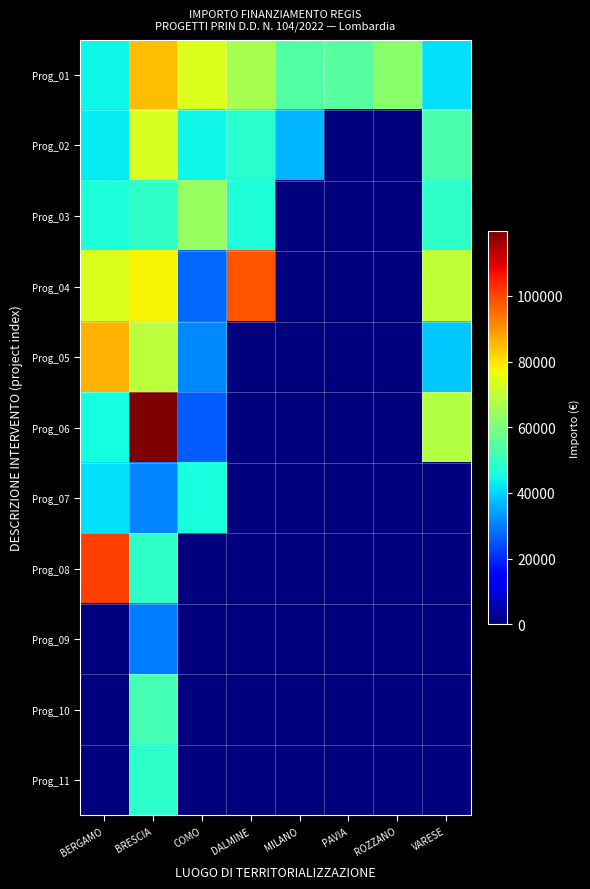

What is the total value across all series at ROZZANO?

62062.4